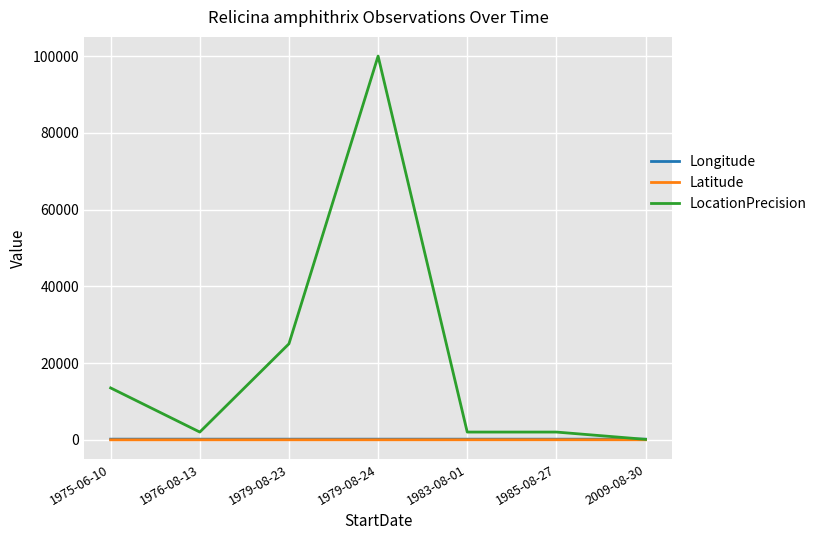

Which category has the highest value in the LocationPrecision series?

1979-08-24